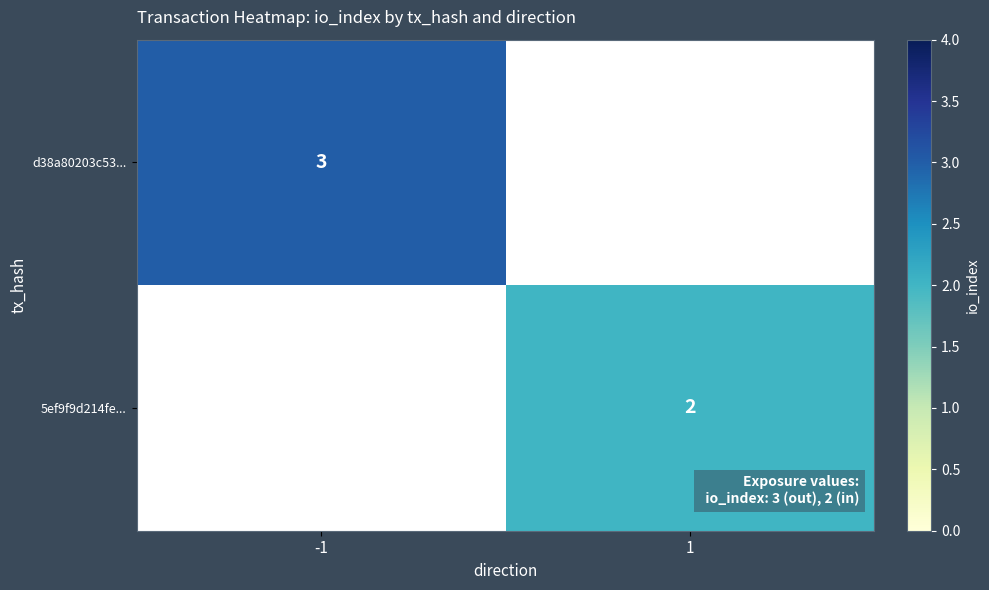

Is it true that 5ef9f9d214fe... equals 2 at 1?

True